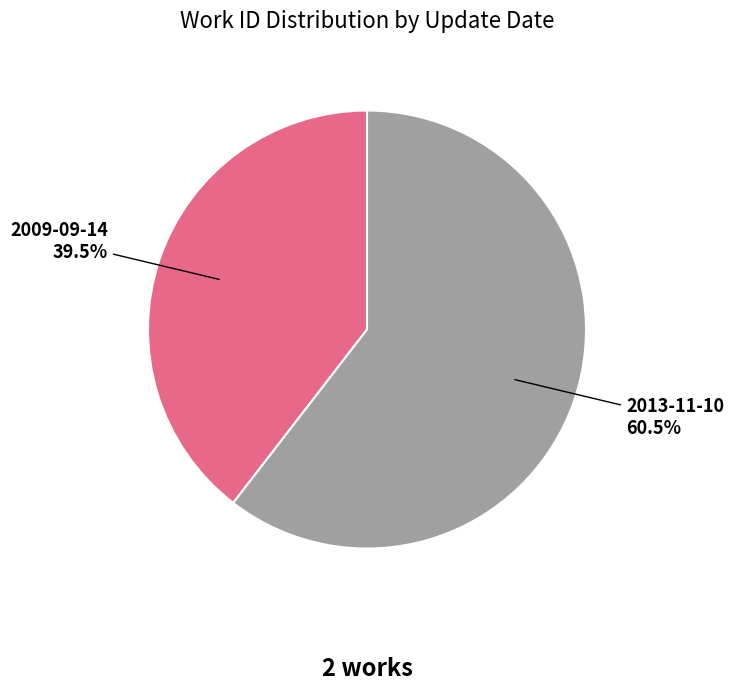

How many segments does this pie chart have?

2